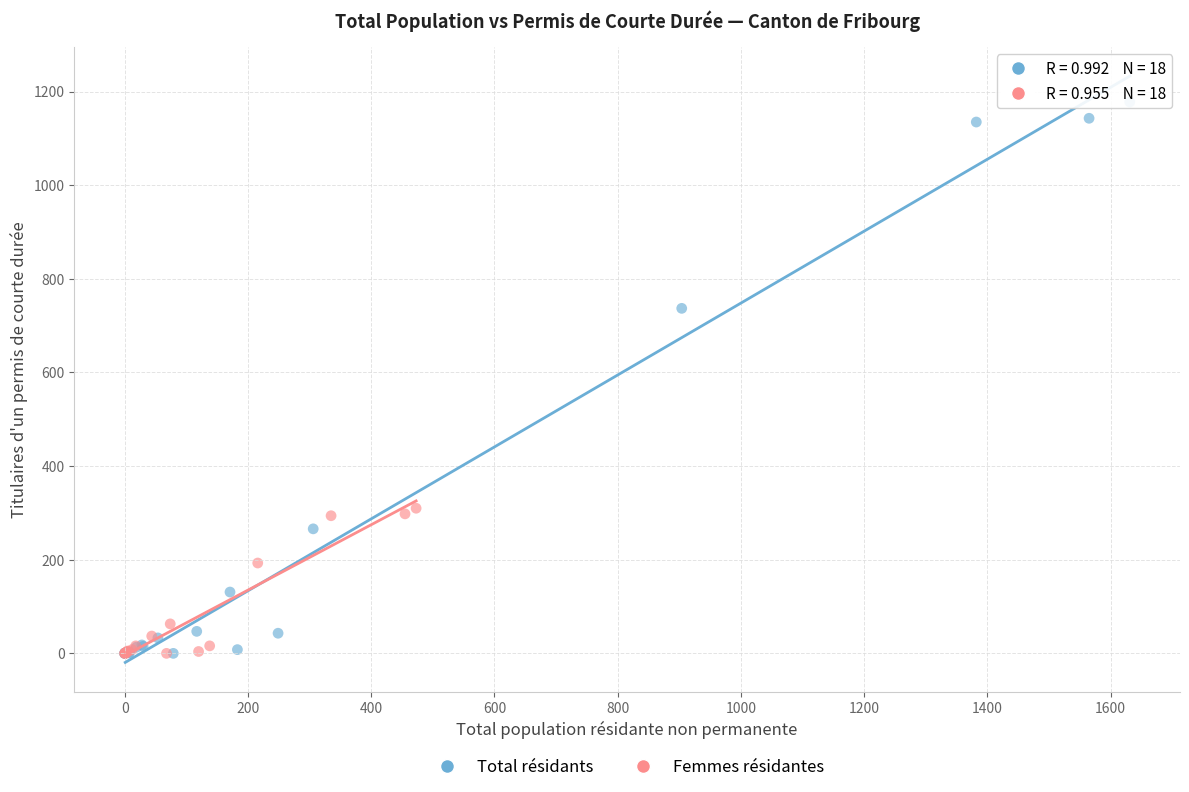

What are all the series names shown in the legend?

Total résidants, Femmes résidantes